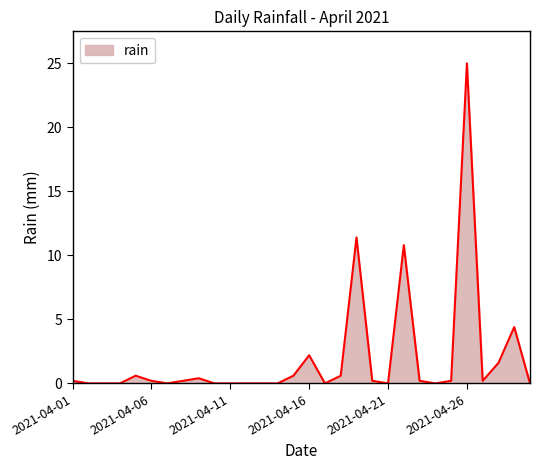

What is the difference between the maximum and minimum values?

25.0